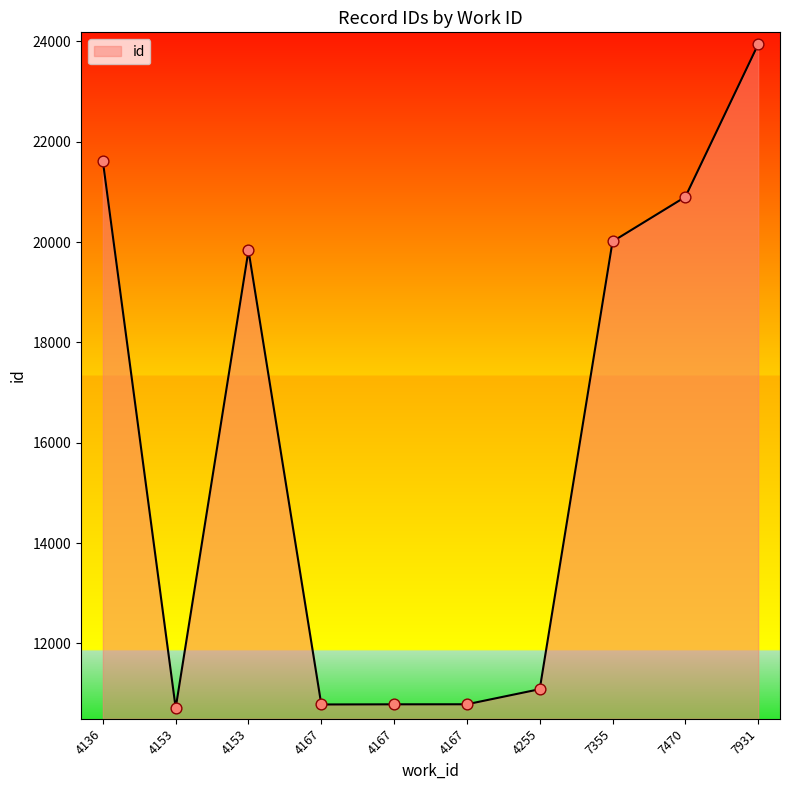

How many lines are shown in the chart?

1